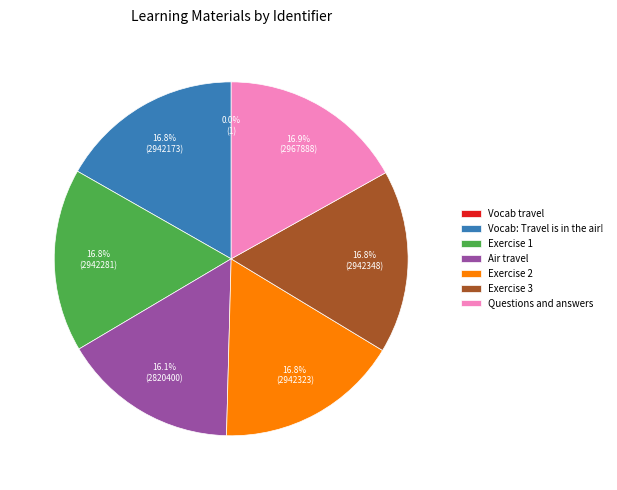

To the nearest percent, what is the average slice percentage?

14%